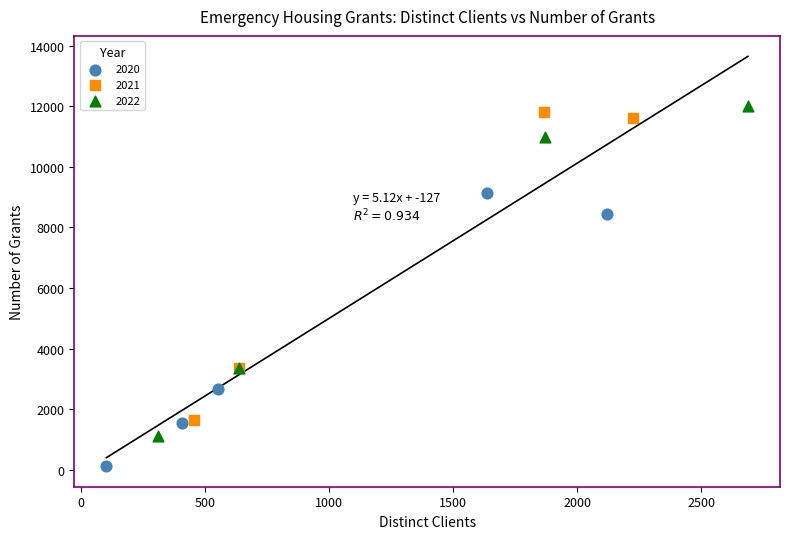

Which series has the largest Y range (max minus min)?

2022